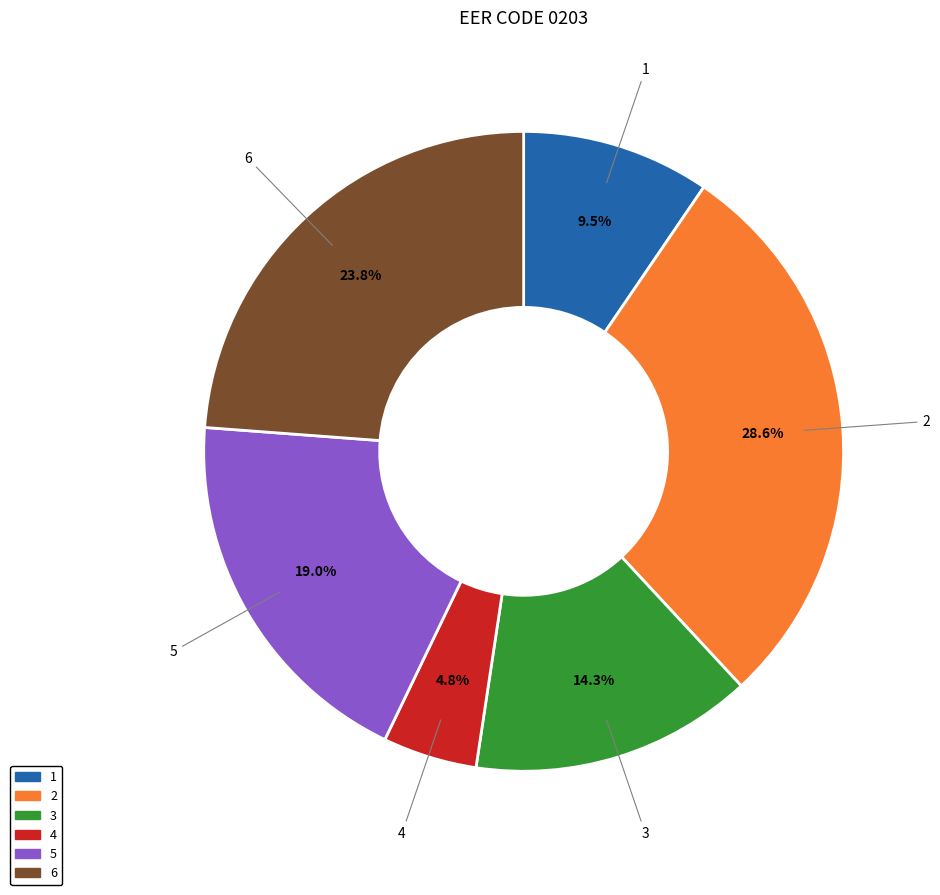

Does any single category account for the majority?

No